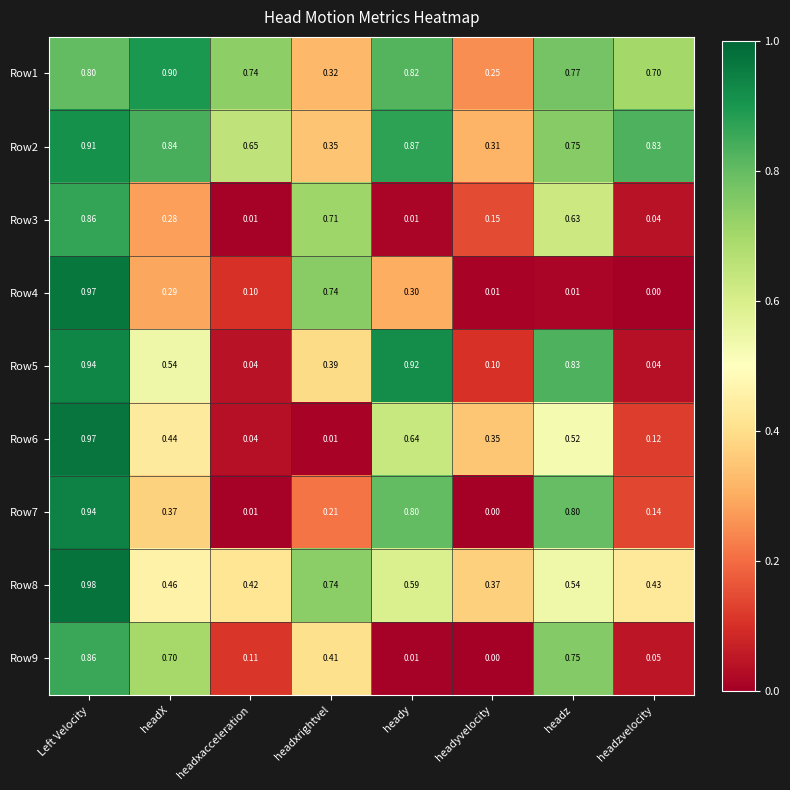

Which series has the largest total across all categories?

Row2